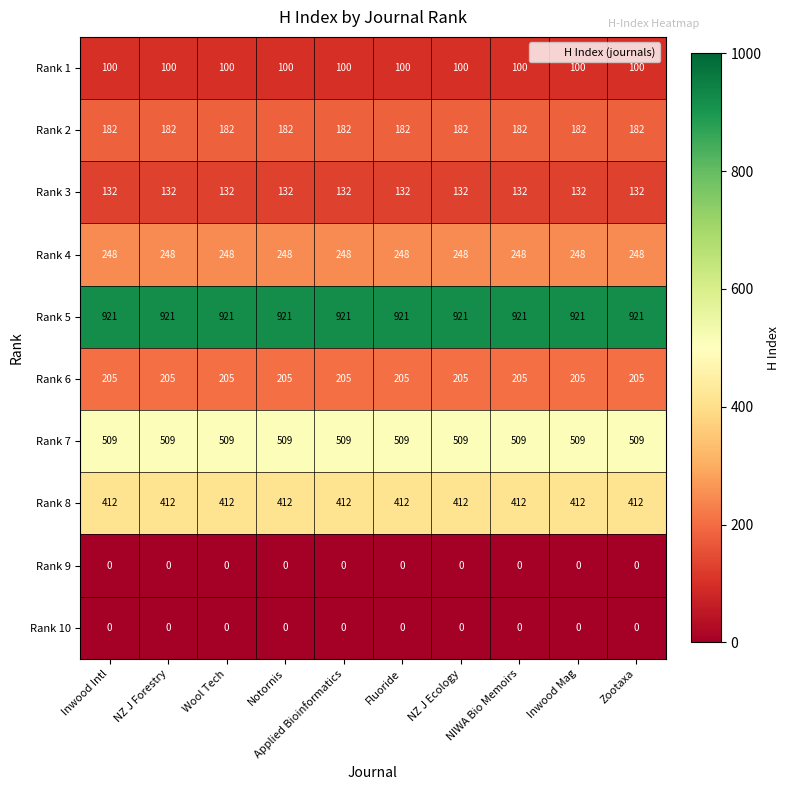

The value of Rank 8 at Zootaxa is 412. True or false?

True